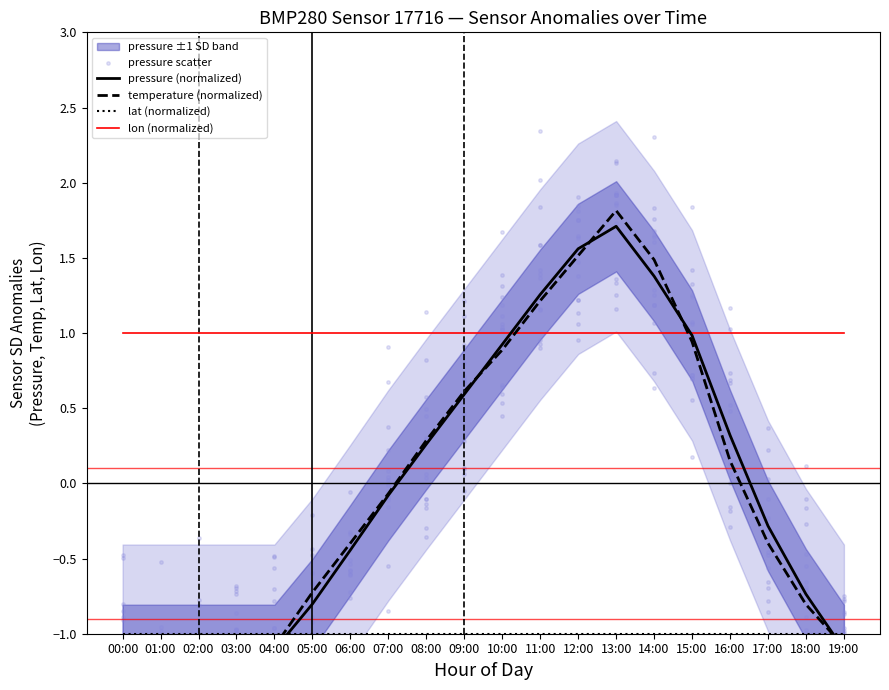

Which series reaches the maximum Y coordinate?

temperature